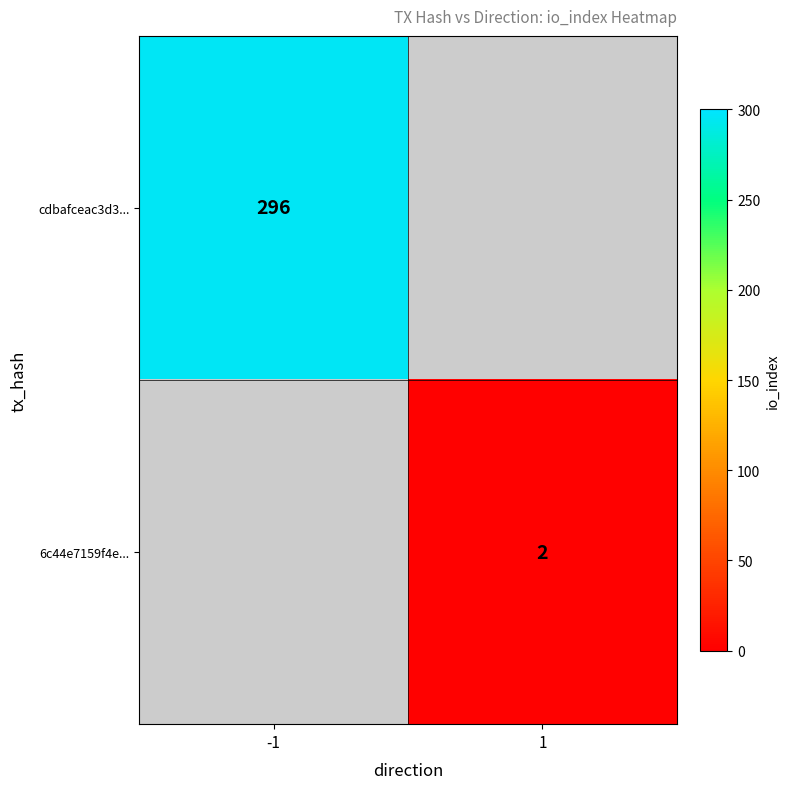

What is the minimum value shown in the chart?

2.0